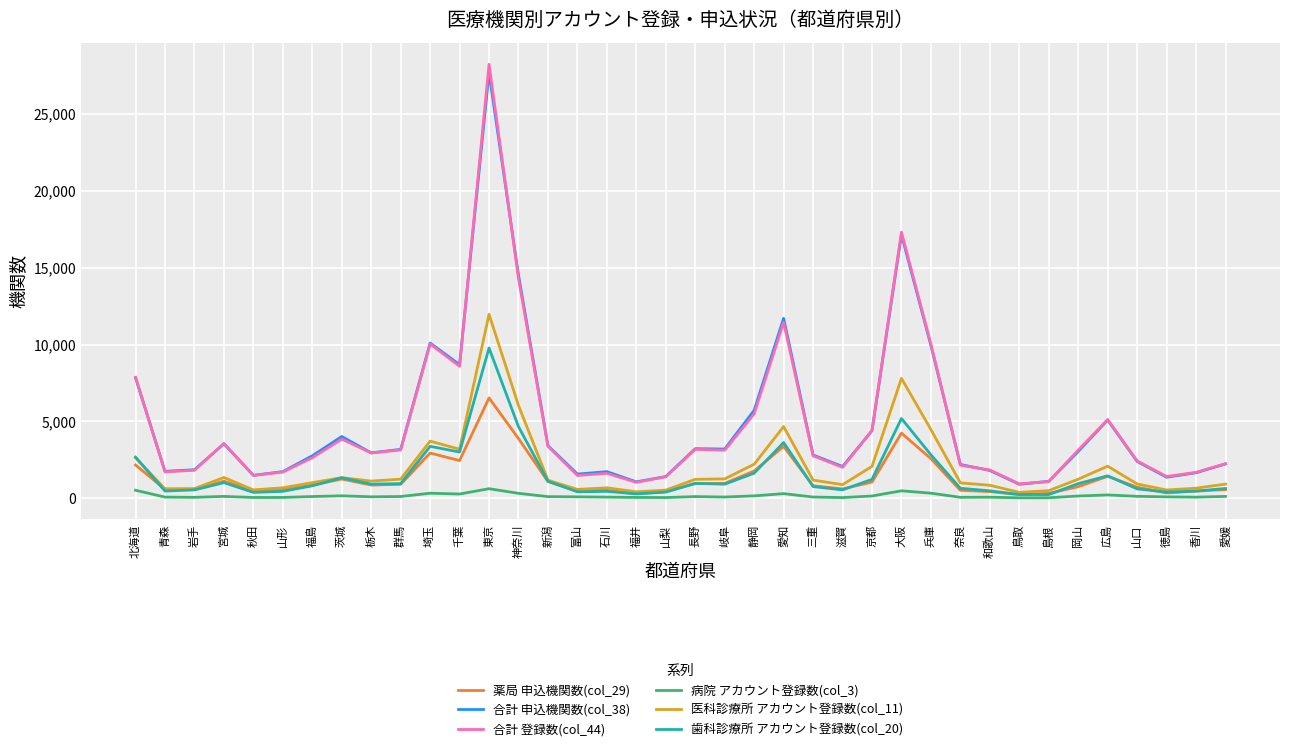

True or false: 合計 申込機関数(col_38) and 薬局 申込機関数(col_29) intersect in this chart.

False